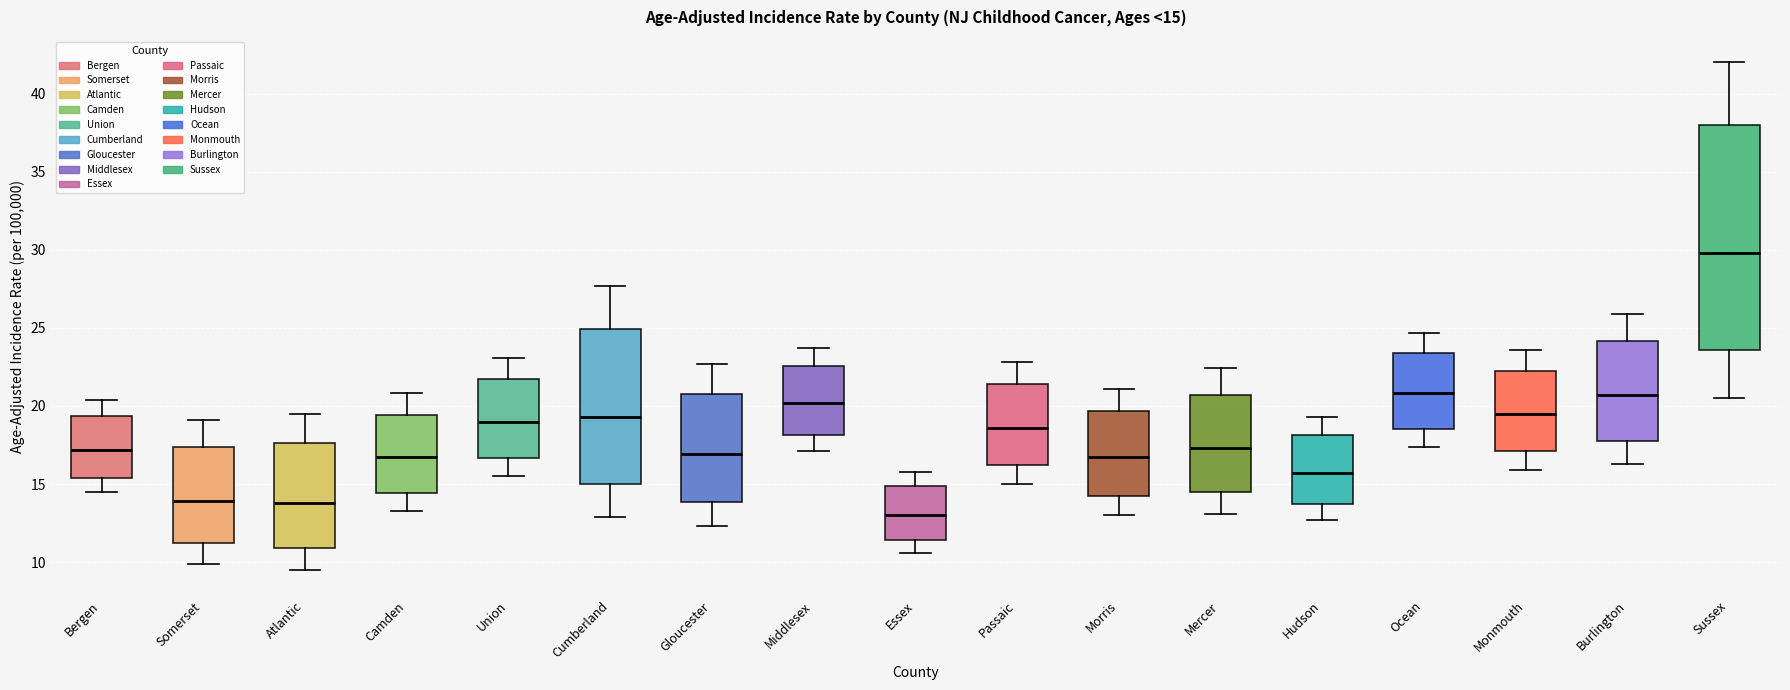

Which box's median line is the lowest?

Essex